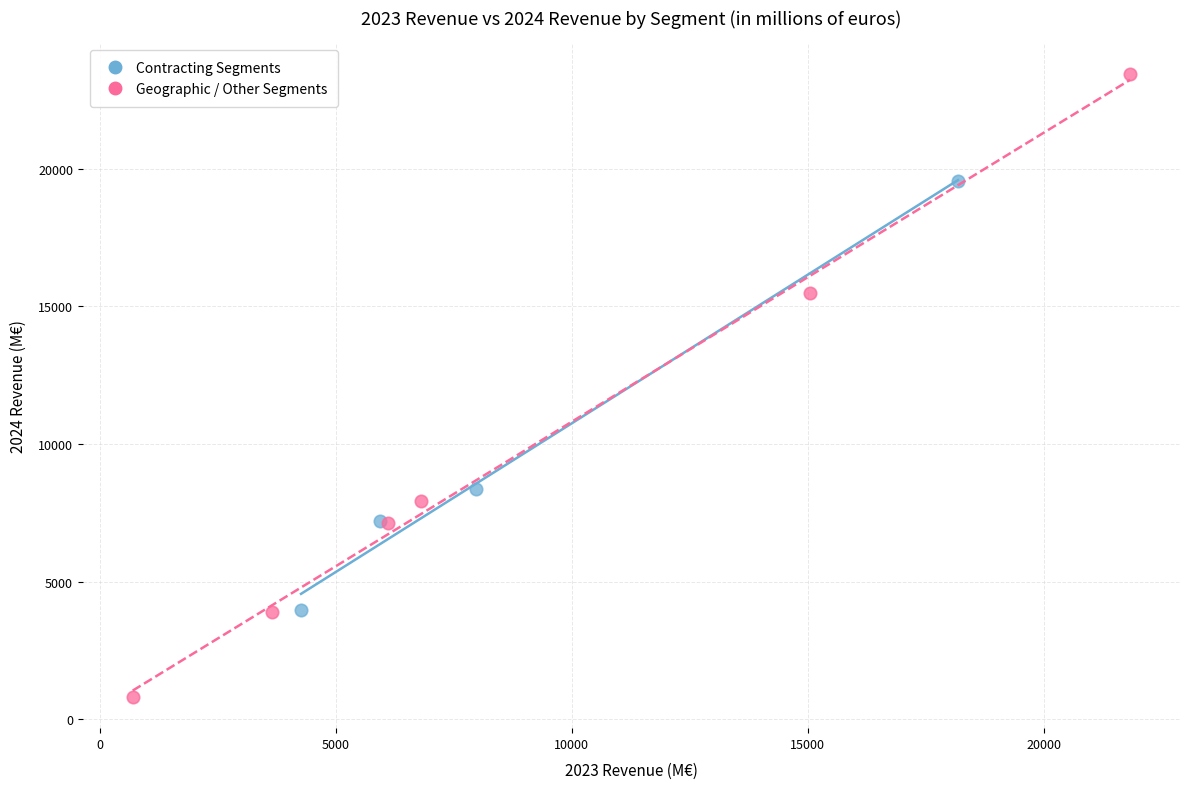

Which series contains the highest Y value?

Geographic / Other Segments